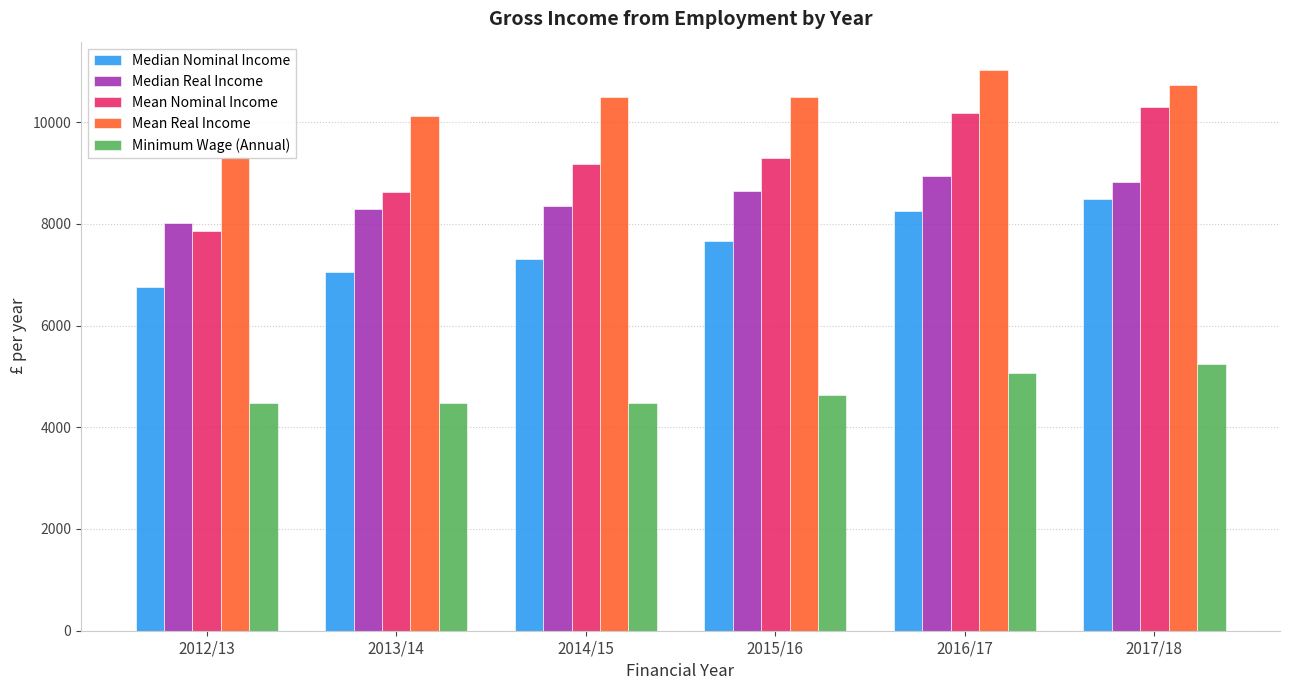

At which category is the sum across all series the highest?

2017/18